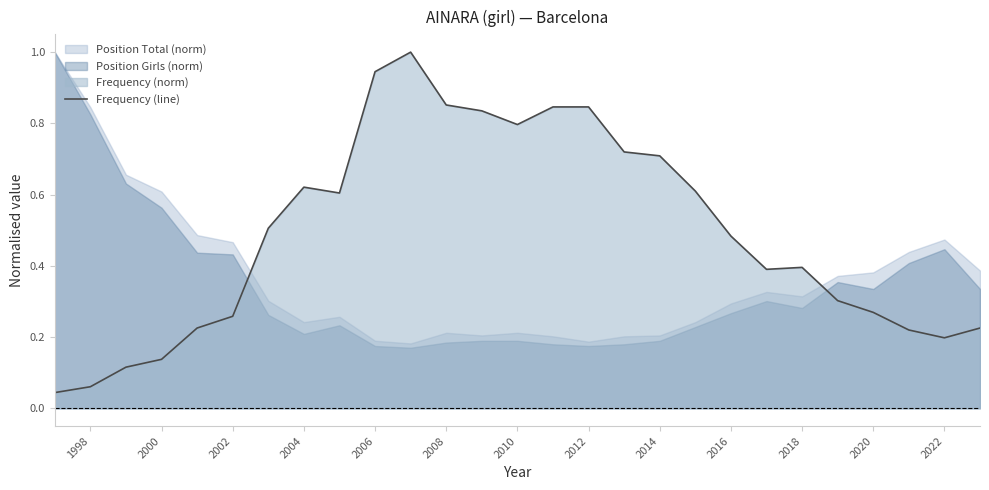

How many lines are shown in the chart?

1